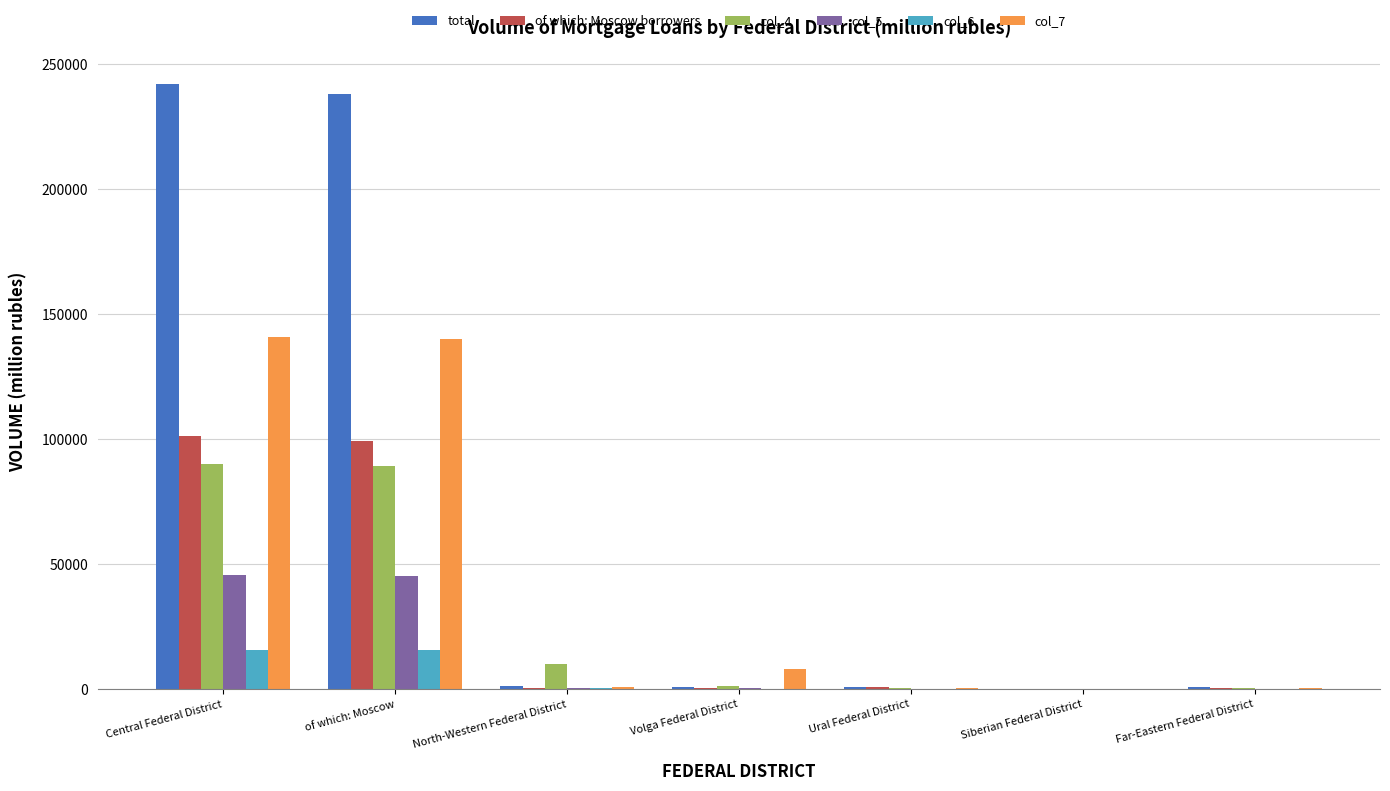

The col_4 series shows 89848 at Central Federal District. True or false?

True